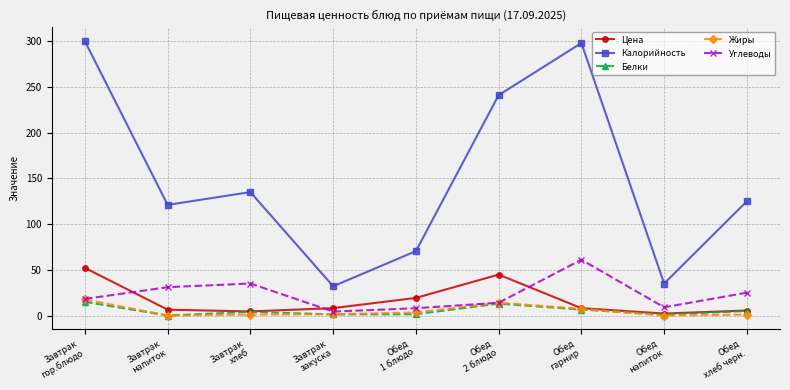

Is this an area chart (filled region under the line)?

No